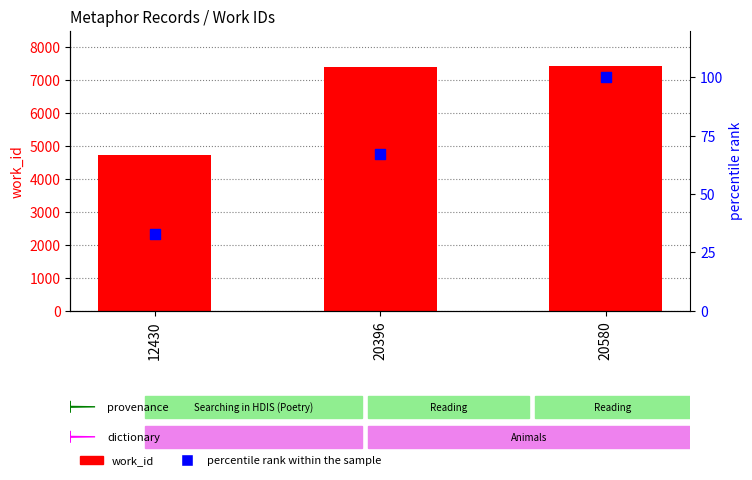

What are all the series names shown in the legend?

work_id, percentile rank within the sample